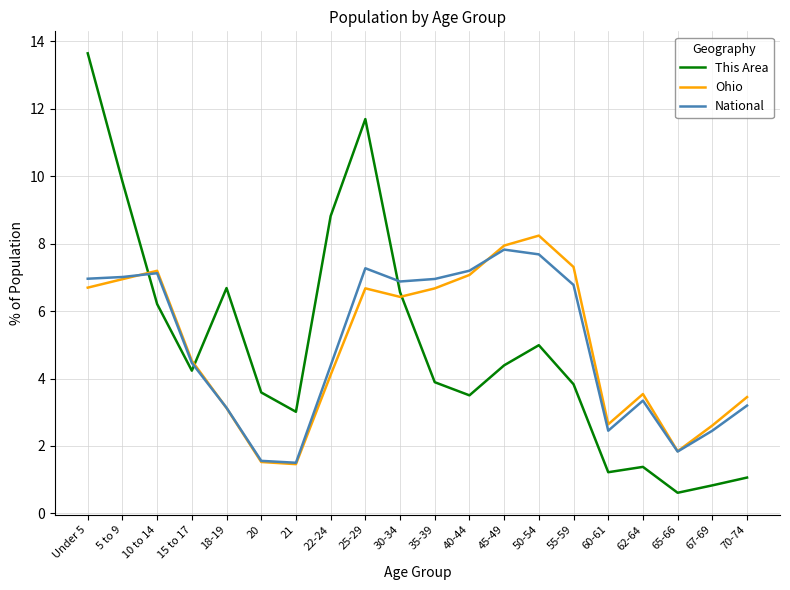

How many intersections are there between National and Ohio?

3